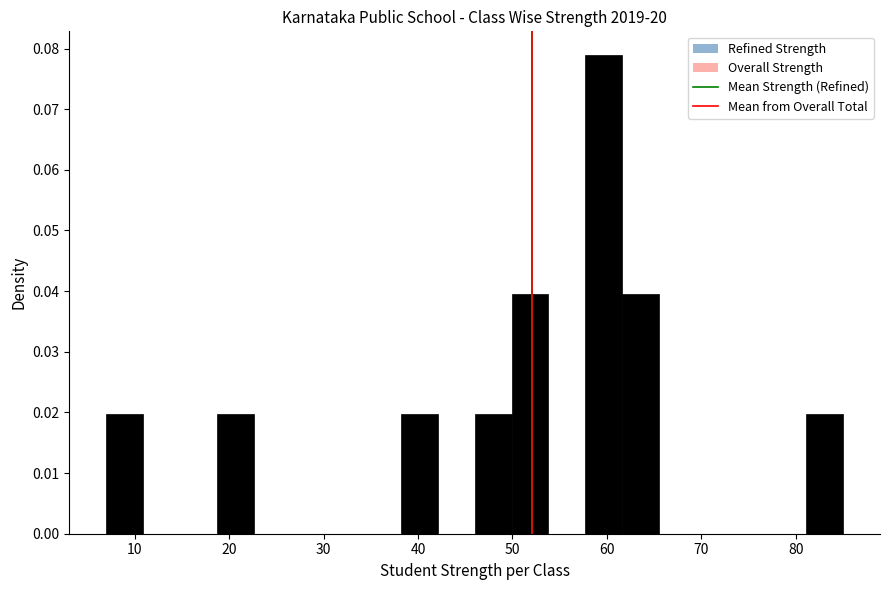

Around what value on the x-axis is the tallest bar? Give the approximate position of its centre, as read against the axis.

60